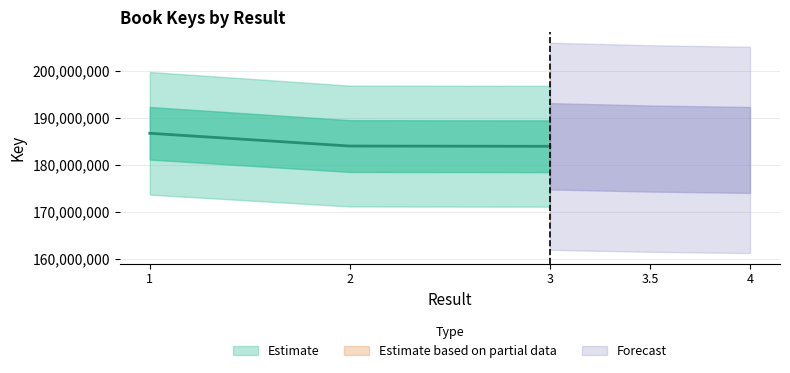

How many lines are shown in the chart?

1